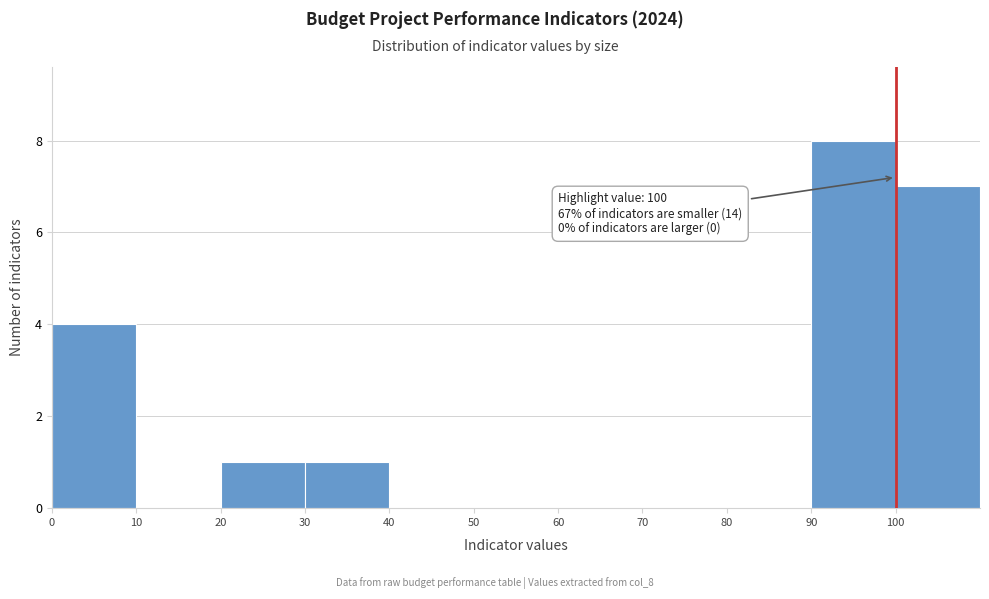

Over which range of the x-axis is the bar tallest?

90 to 100